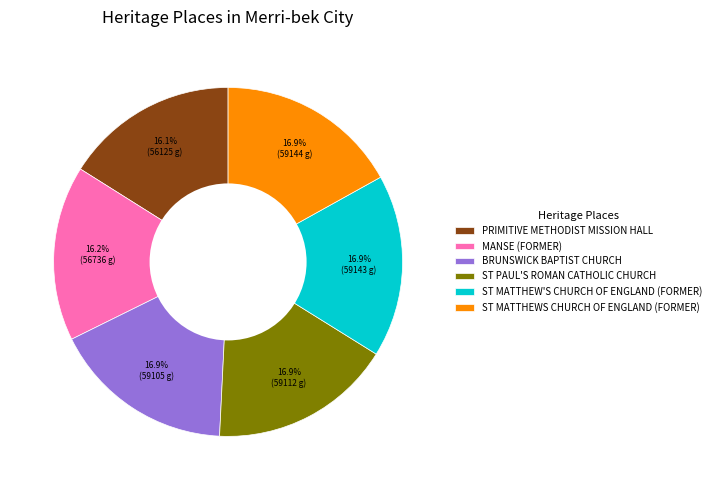

True or false: ST MATTHEWS CHURCH OF ENGLAND (FORMER) accounts for 24% of the total.

False